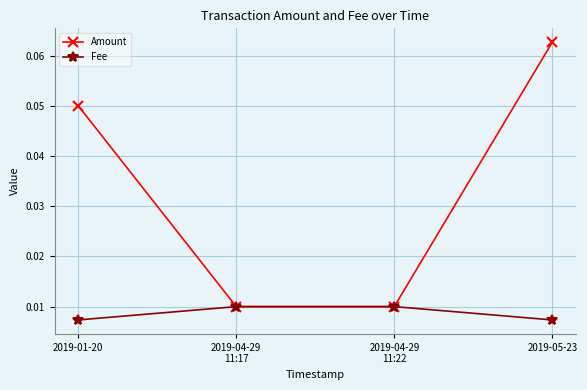

Which category has the highest value in the Amount series?

2019-05-23